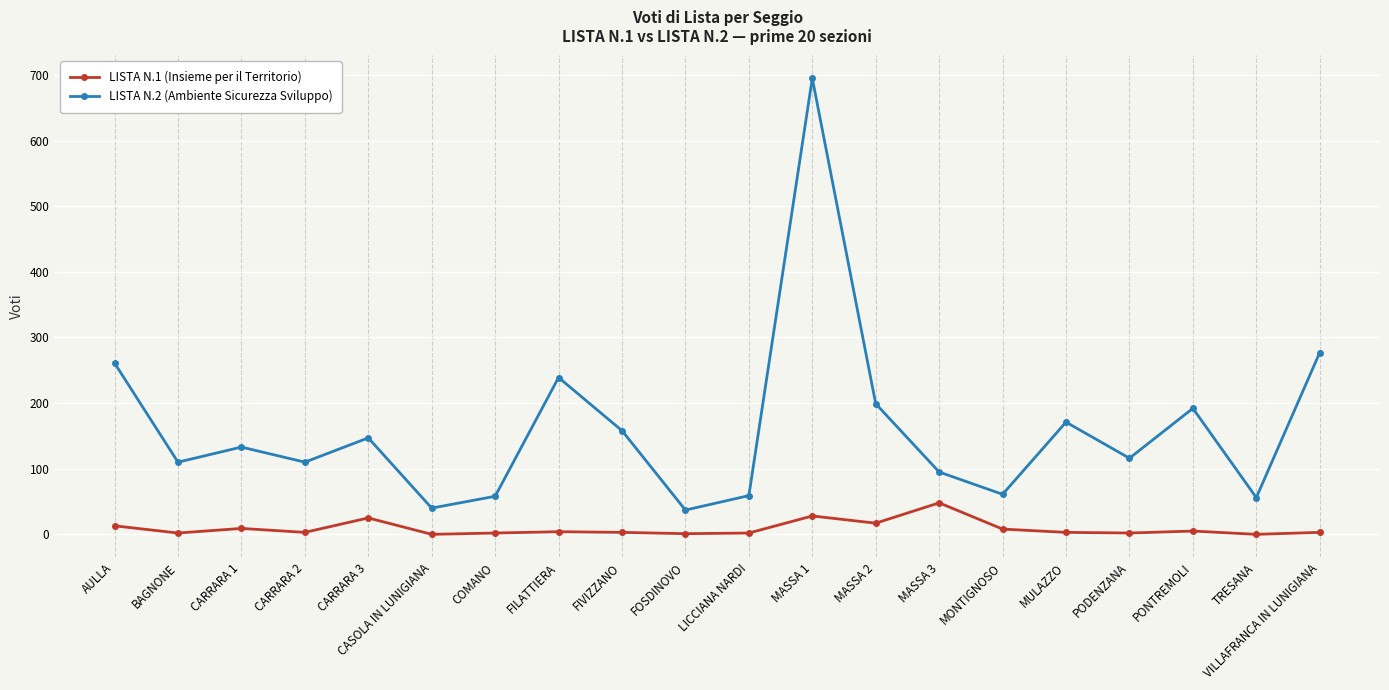

What is the difference between the LISTA N.1 (Insieme per il Territorio) values at MASSA 3 and FIVIZZANO?

45